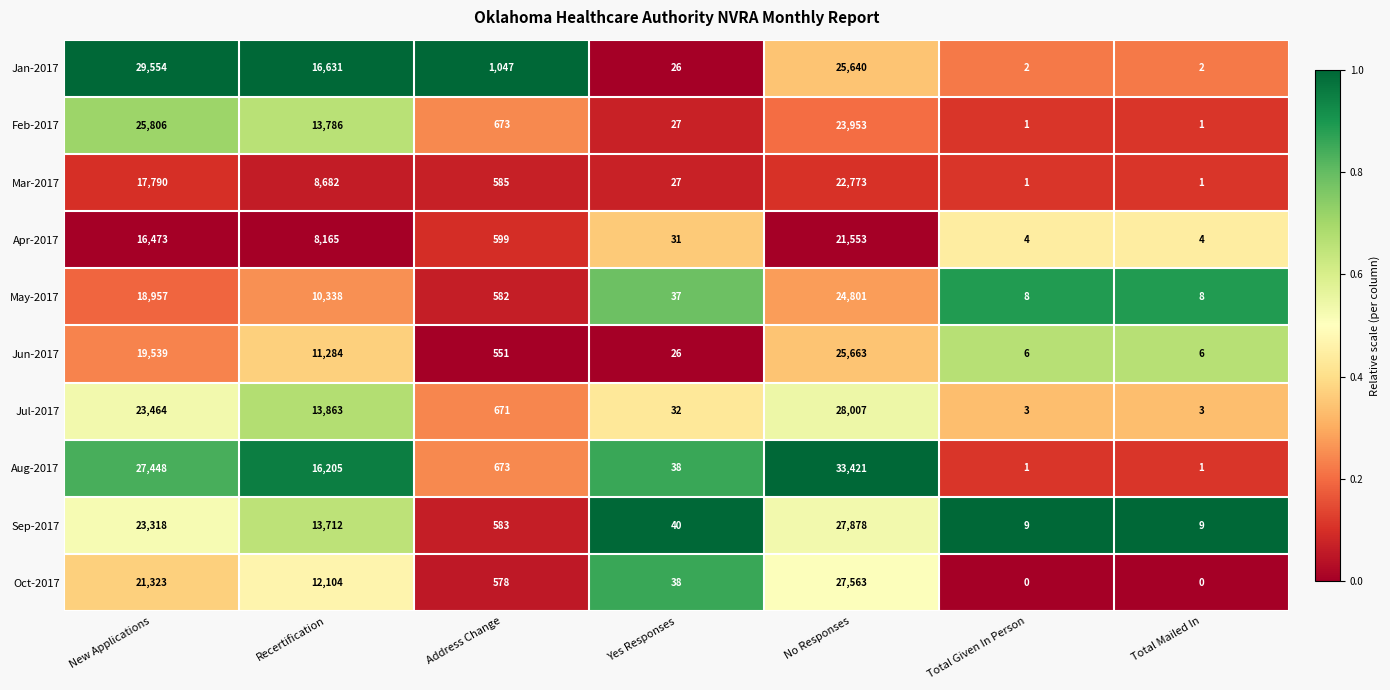

List the series in order of their peak value, lowest first.

Apr-2017, Mar-2017, May-2017, Jun-2017, Feb-2017, Oct-2017, Sep-2017, Jul-2017, Jan-2017, Aug-2017